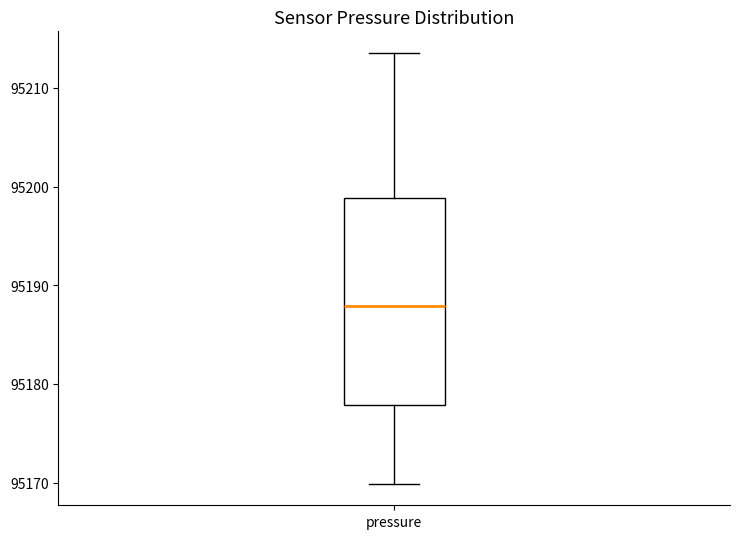

Where does the median line of the box for pressure sit on the y-axis? The values are not printed on the chart, so give them approximately, as read against the axis.

95188